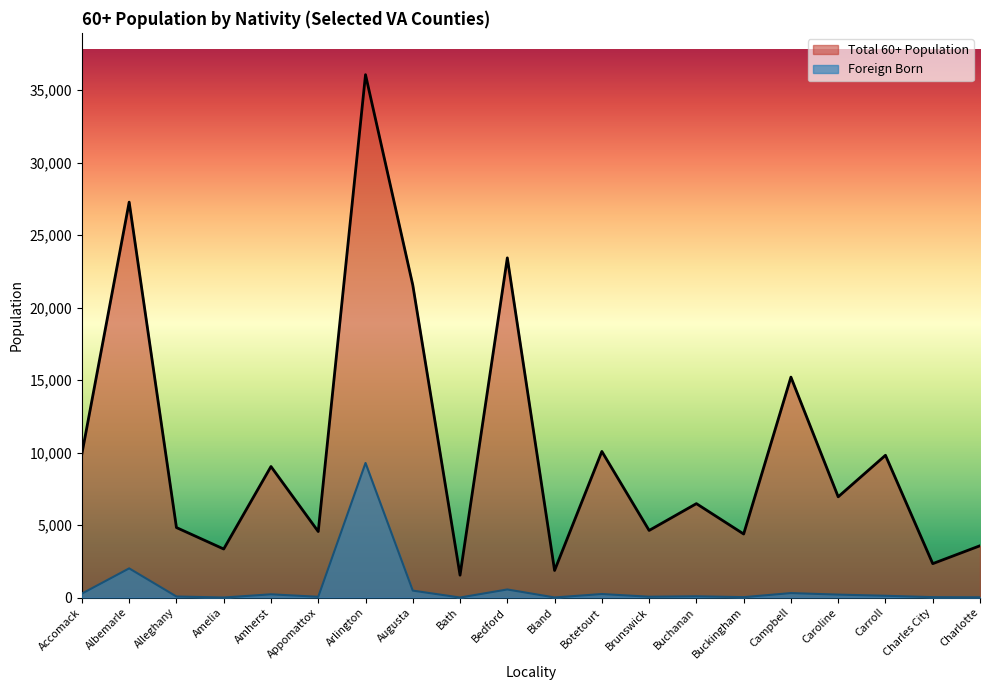

Rank the categories by Foreign Born value from highest to lowest.

Arlington, Albemarle, Bedford, Augusta, Campbell, Accomack, Botetourt, Amherst, Caroline, Carroll, Buchanan, Alleghany, Brunswick, Appomattox, Buckingham, Charles City, Charlotte, Bland, Amelia, Bath